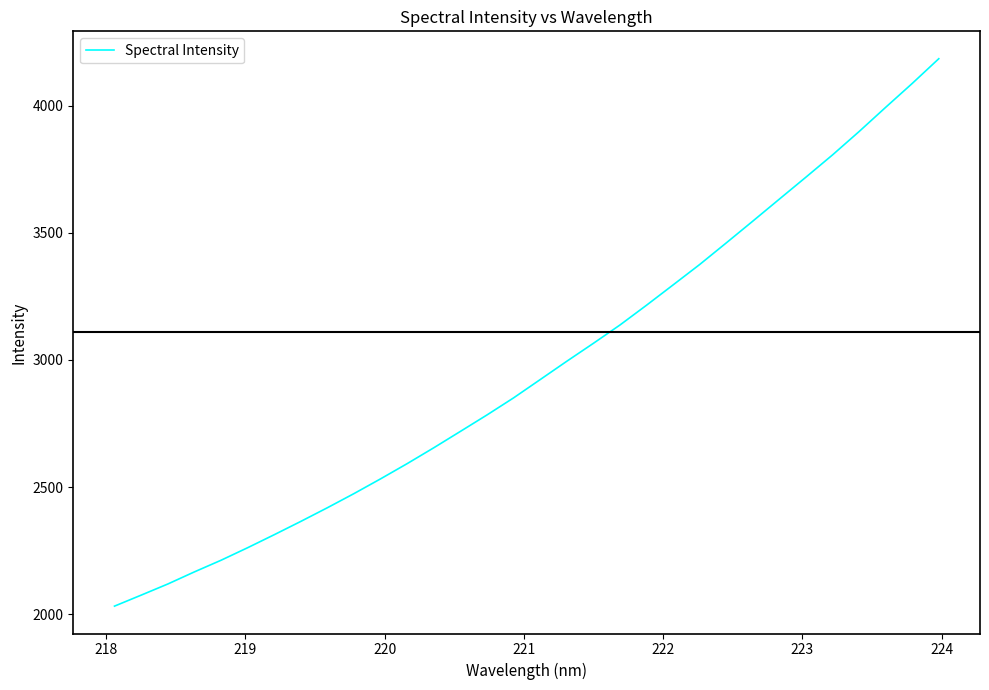

What is the minimum value shown in the chart?

2031.5